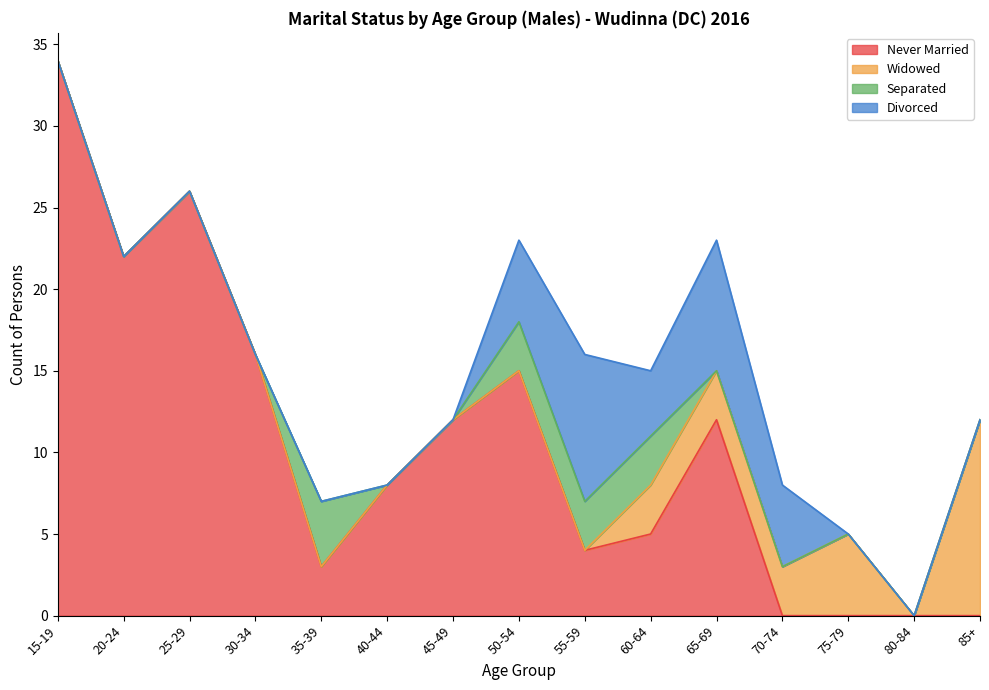

Which series has the widest spread of values?

Never Married